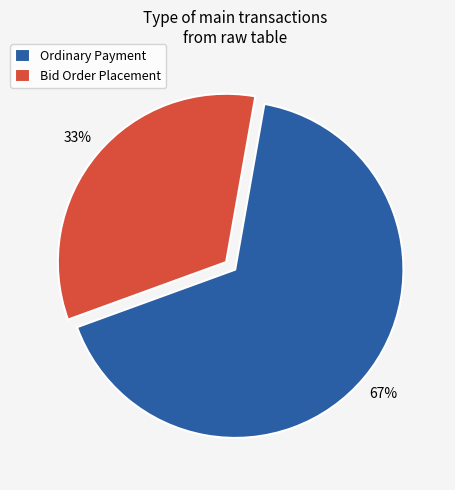

Do Bid Order Placement and Ordinary Payment together represent more than half of the pie?

Yes